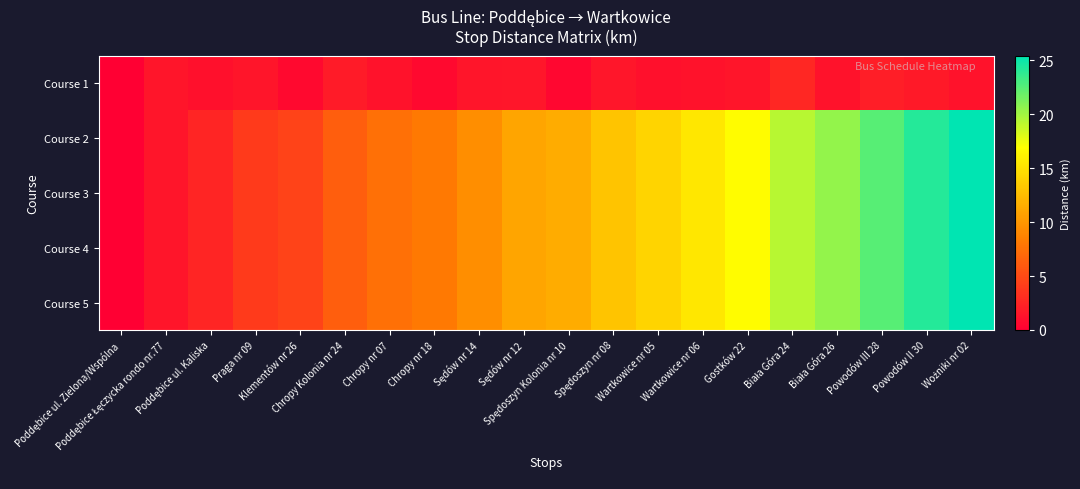

Which series has the widest spread of values?

Course 2